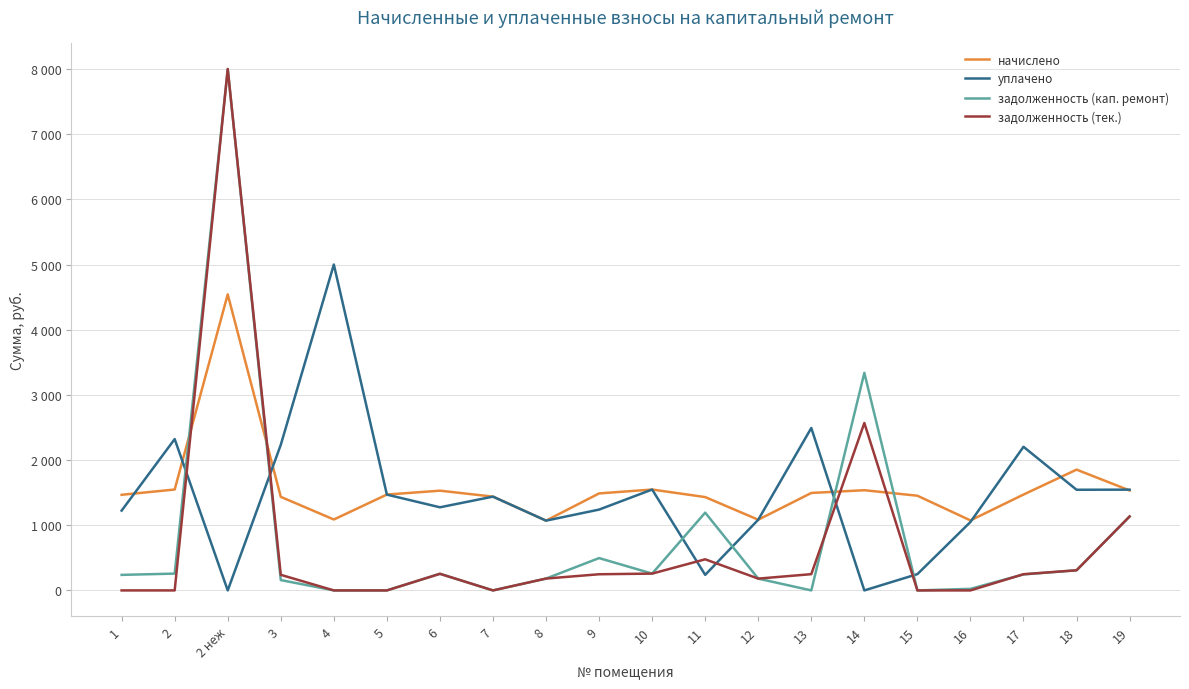

The начислено series shows 1907.2 at 16. True or false?

False